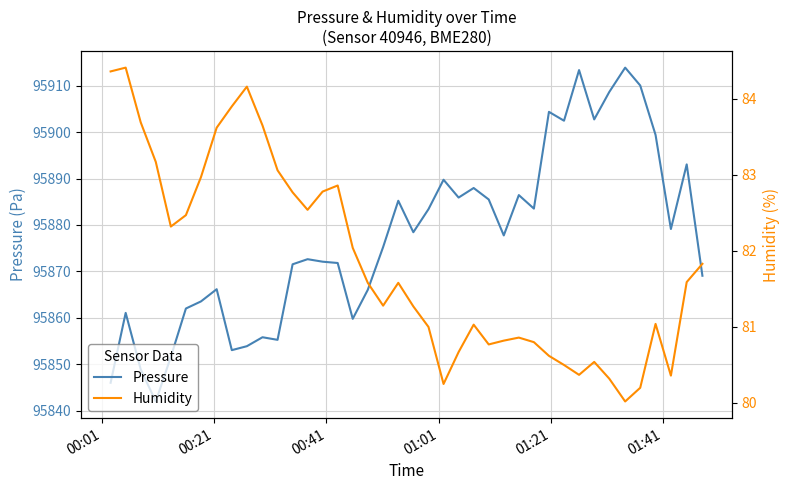

What is the minimum value shown in the chart?

80.0